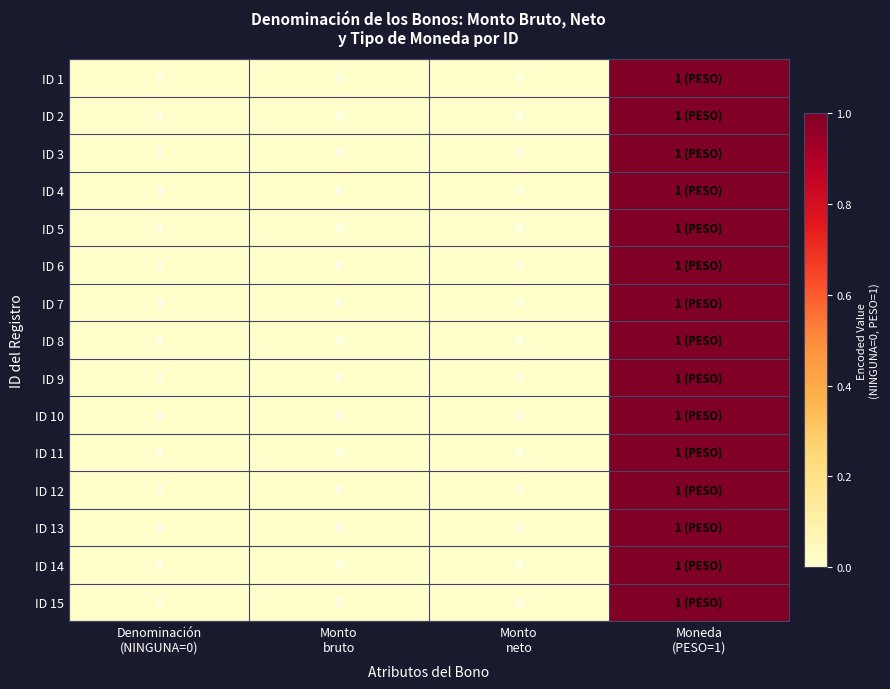

What is the difference between the ID 2 values at Moneda (PESO=1) and Denominación (NINGUNA=0)?

1